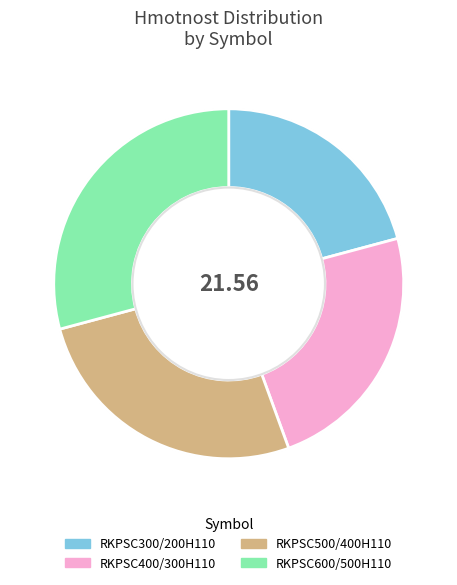

How many segments does this pie chart have?

4